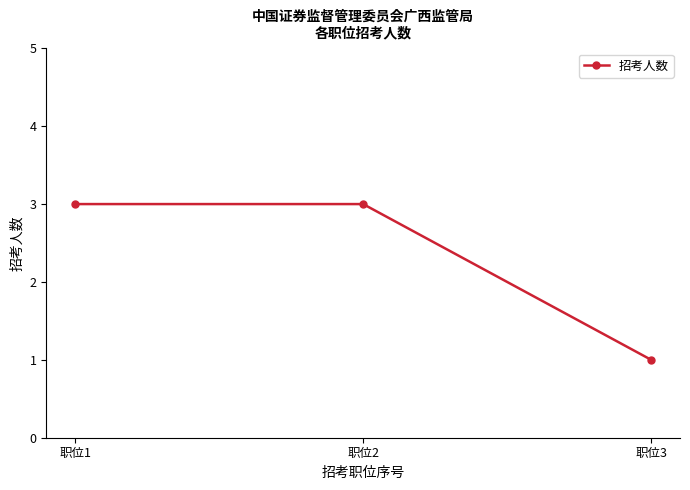

Between 职位3 and 职位2, which is larger?

职位2